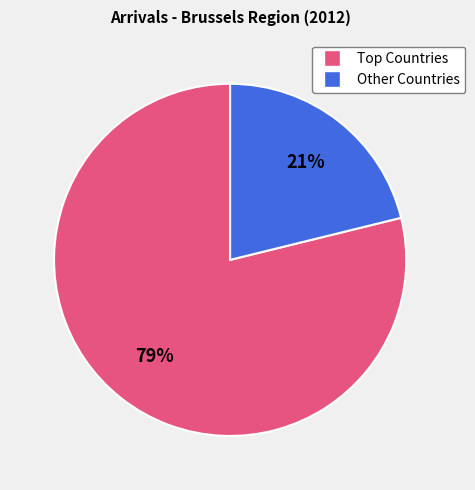

To the nearest percent, what is the difference between the largest and smallest slice percentages?

58%